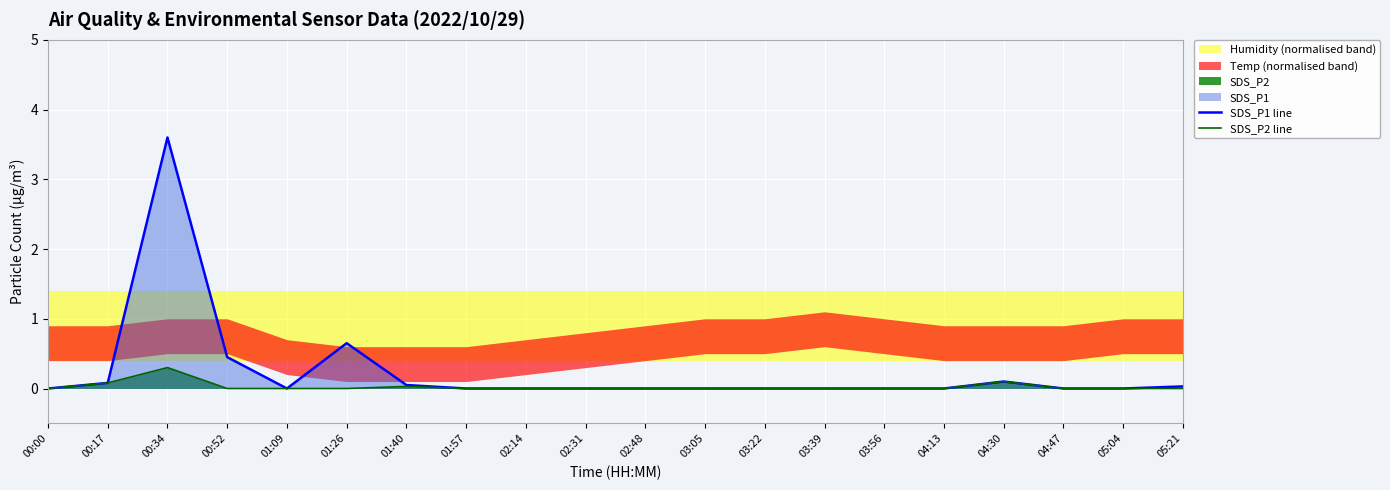

The SDS_P2 line series shows 0.0 at 00:00. True or false?

True